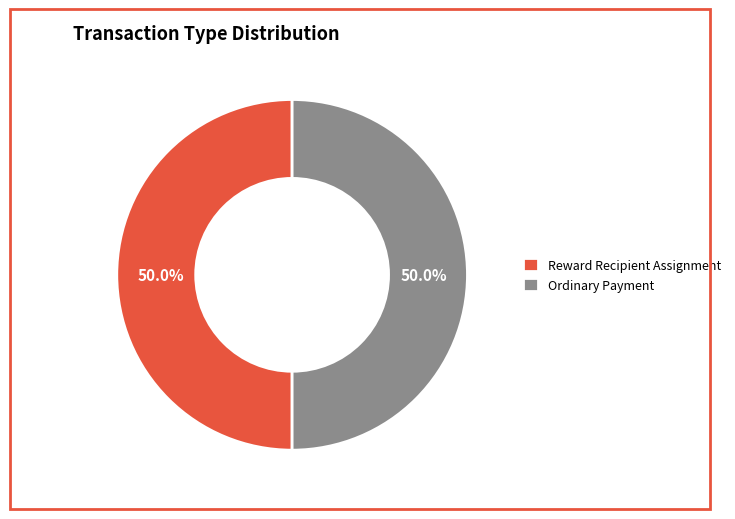

What percentage is NOT represented by Reward Recipient Assignment?

50.0%